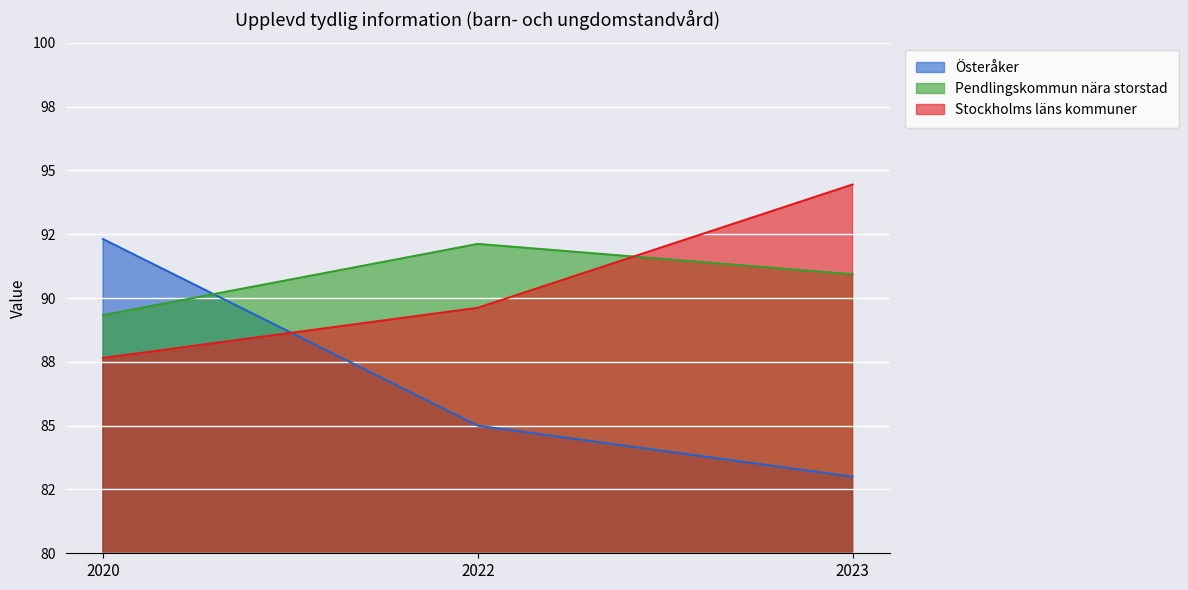

Is the value of Stockholms läns kommuner at 2020 greater than the value of Pendlingskommun nära storstad at 2020?

No